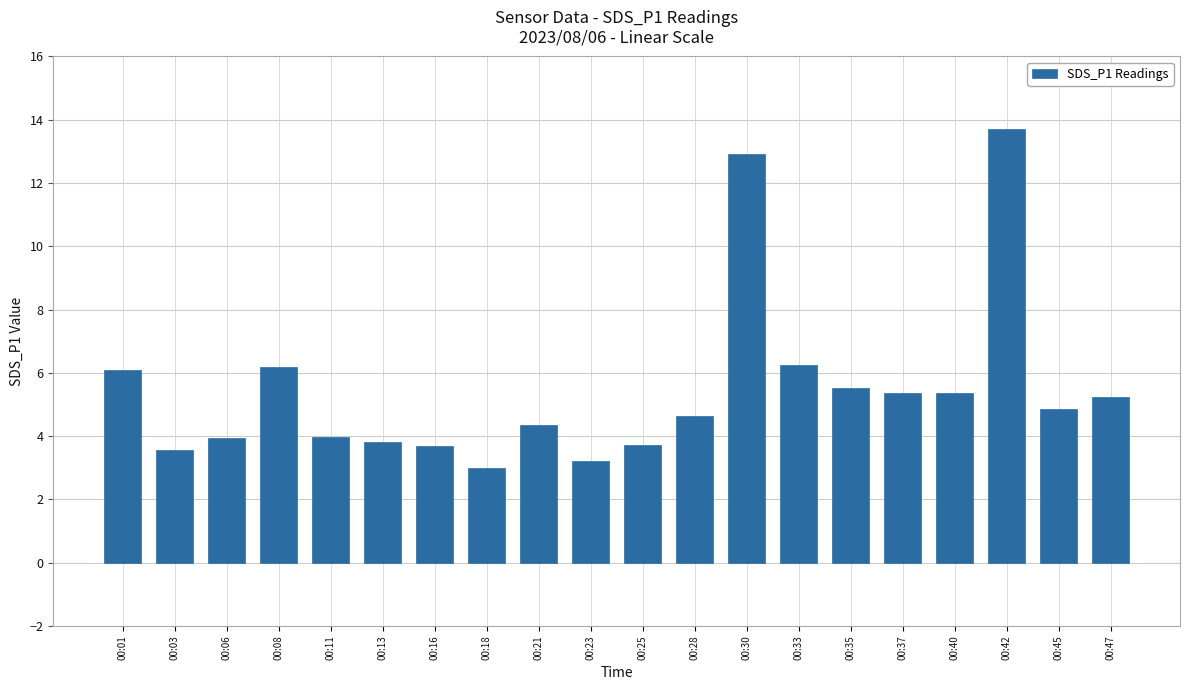

What is the change in value from 00:21 to 00:25?

-0.6